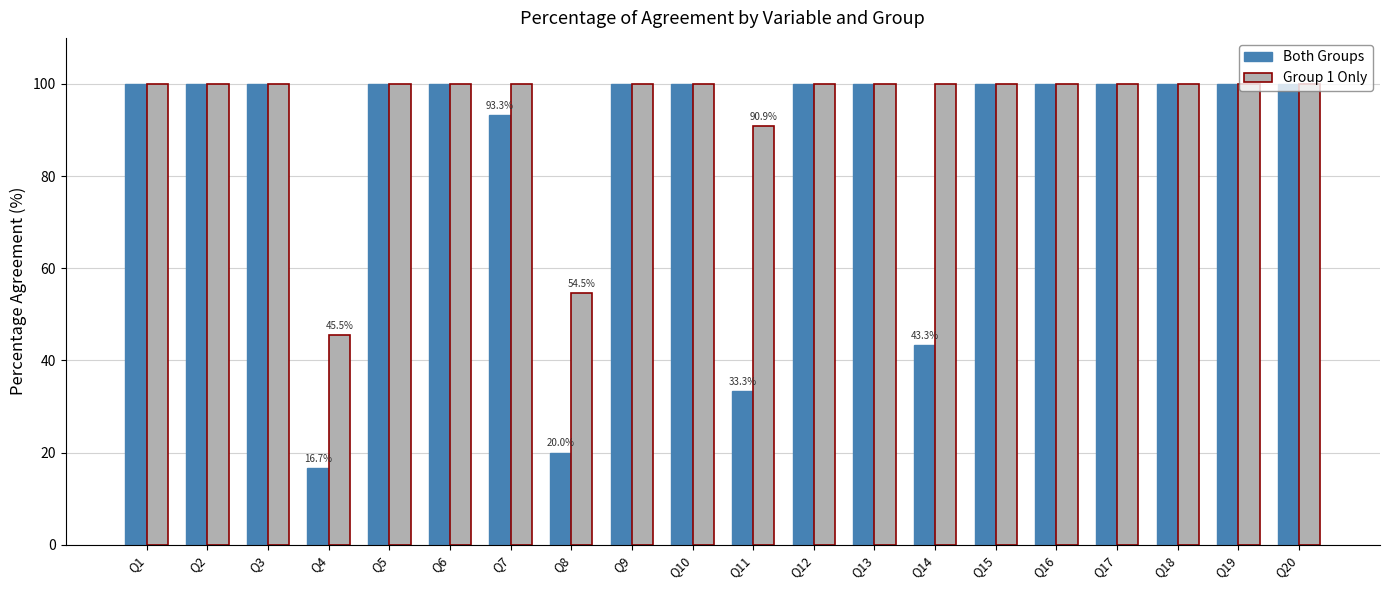

Are the bars grouped side by side (vs. stacked)?

Yes